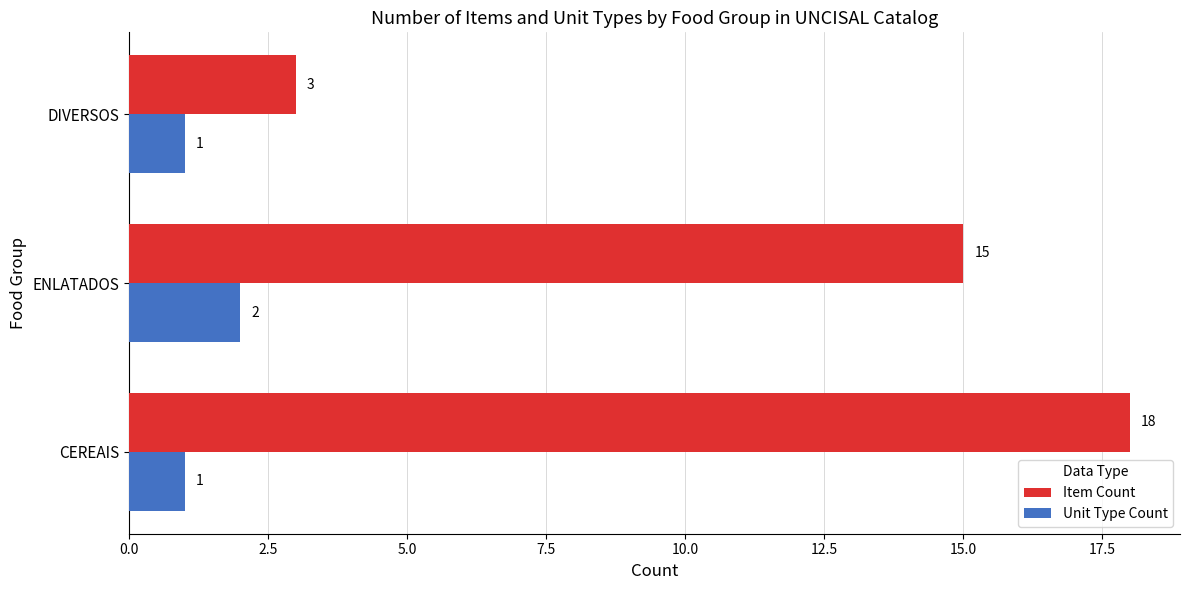

List the series in order of their peak value, lowest first.

Unit Type Count, Item Count